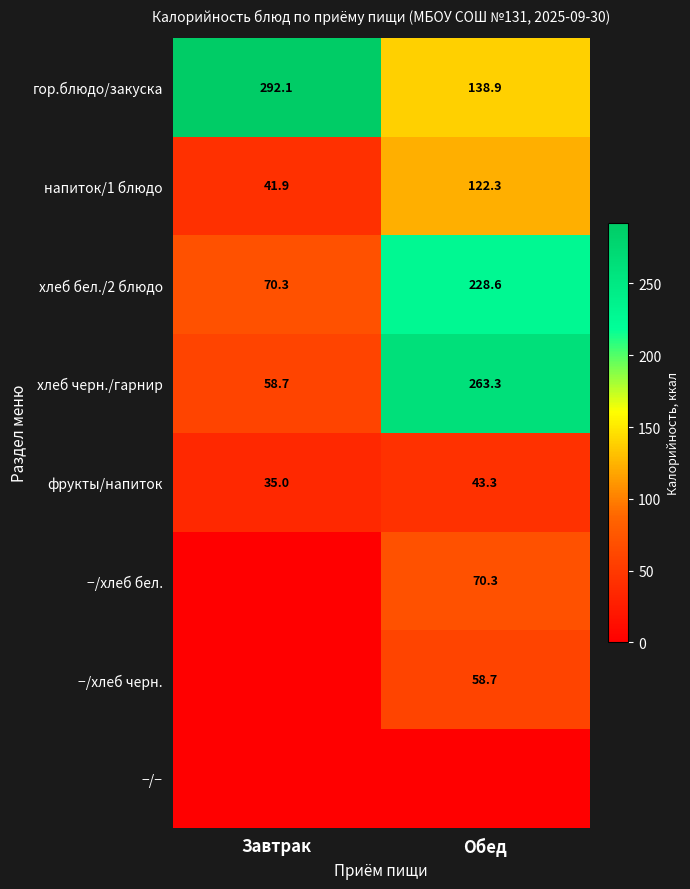

Rank the categories by напиток/1 блюдо value from highest to lowest.

Обед, Завтрак